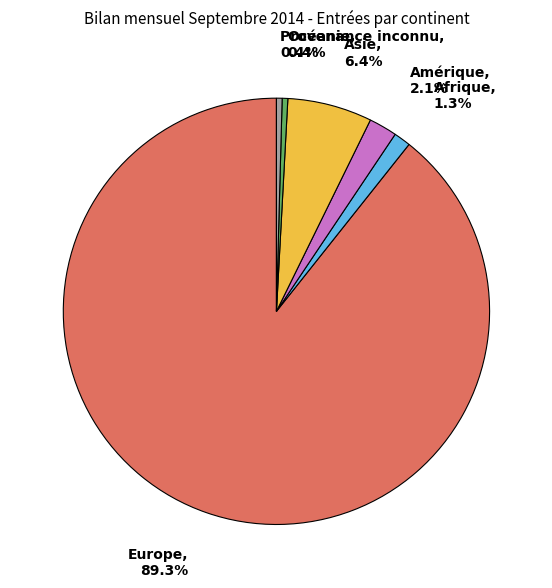

How much of the chart is everything except Afrique?

98.7%